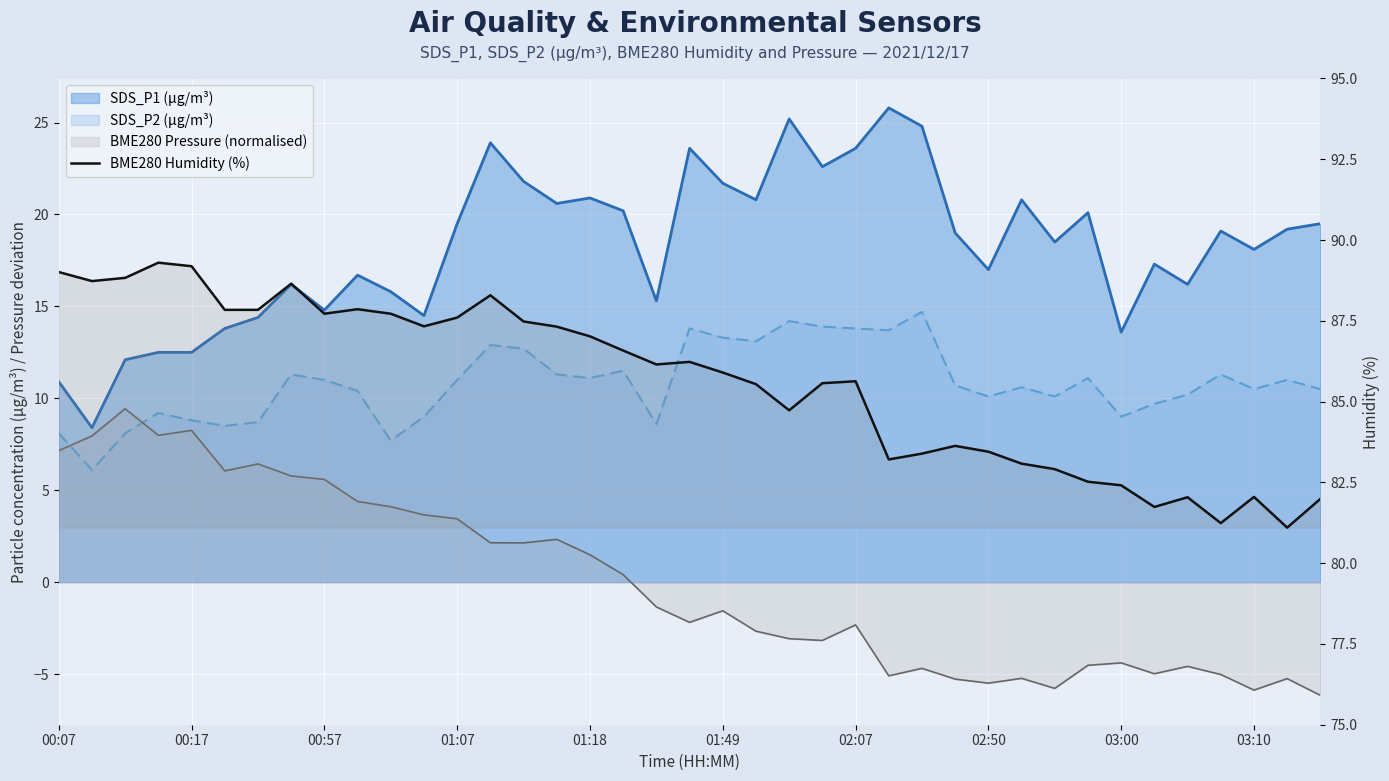

The chart shows a value of 110.2 at 29. True or false?

False